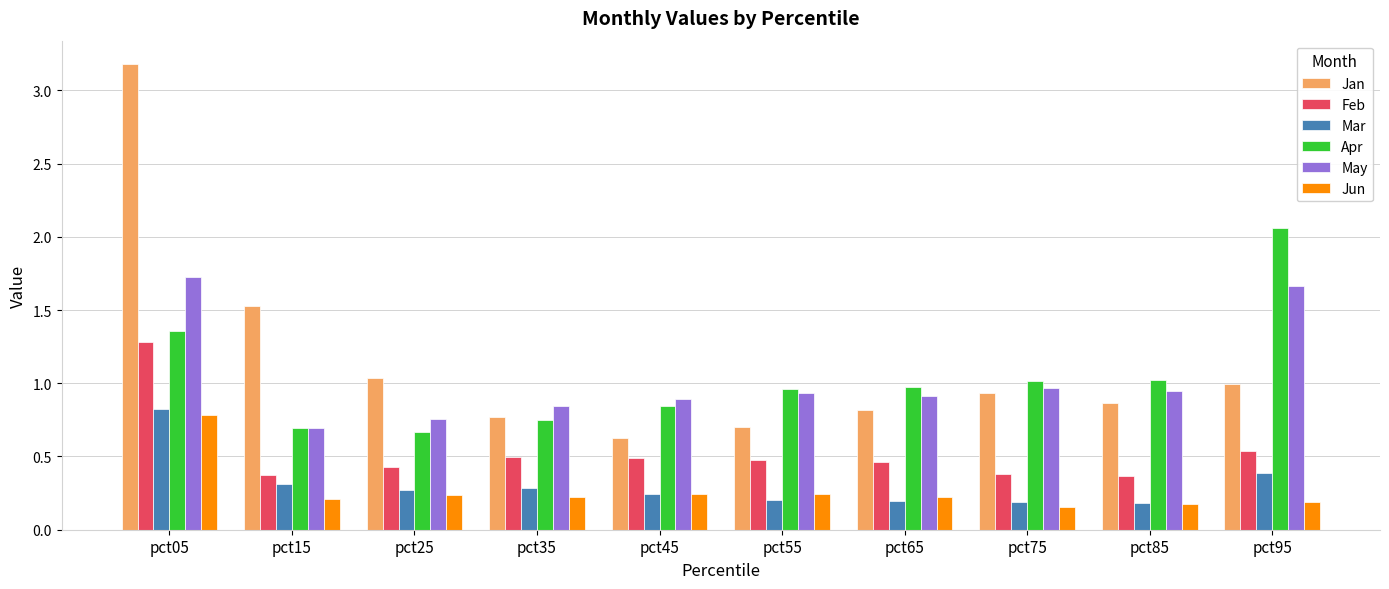

List the series in order of their peak value, highest first.

Jan, Apr, May, Feb, Mar, Jun